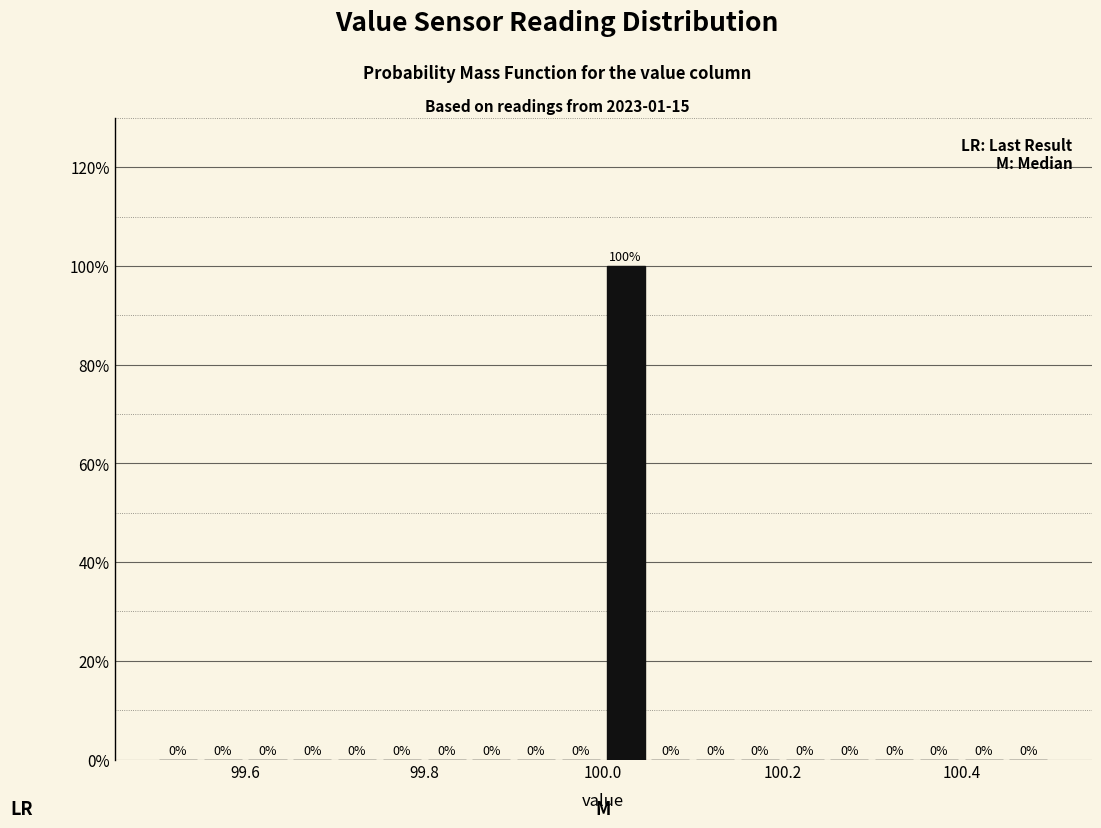

Around what value on the x-axis is the tallest bar? Give the approximate position of its centre, as read against the axis.

100.02